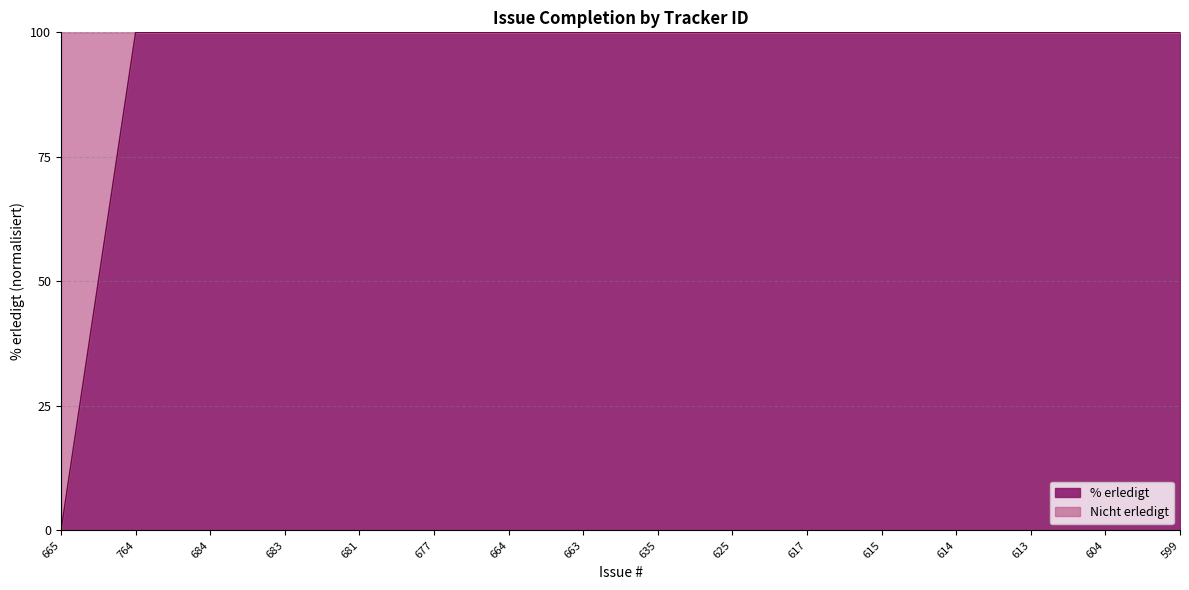

What is the difference between the maximum and minimum values?

1